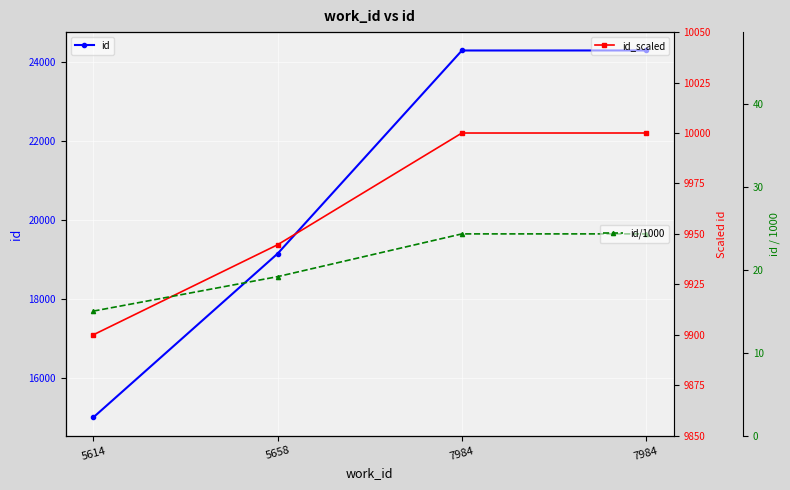

Between 5658 and 7984, which is larger?

7984